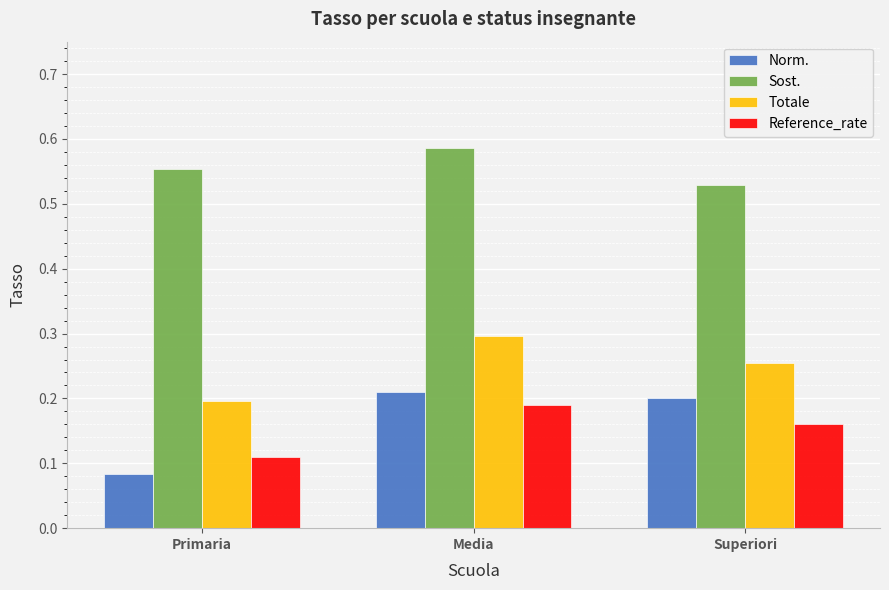

What is the spread (max minus min) of values at Media?

0.4